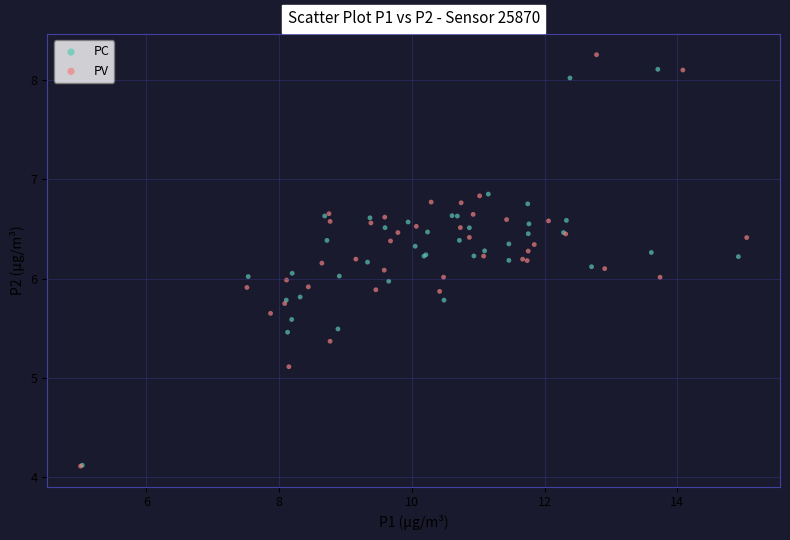

Which series has the largest Y range (max minus min)?

PV